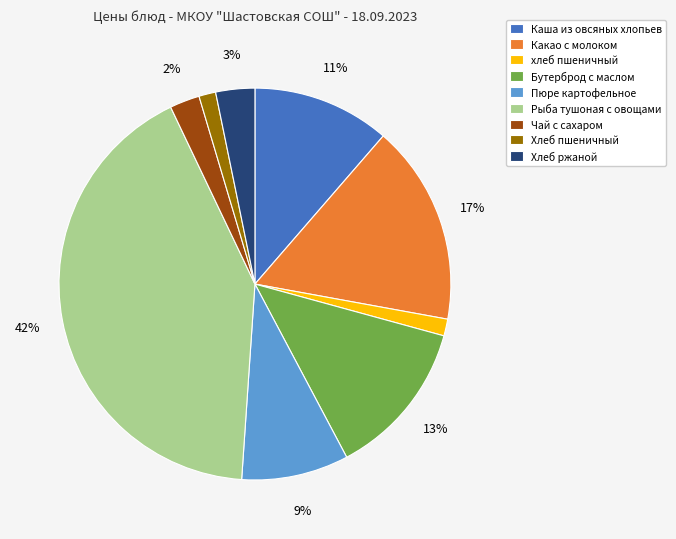

To the nearest percent, what portion does Каша из овсяных хлопьев represent?

11%